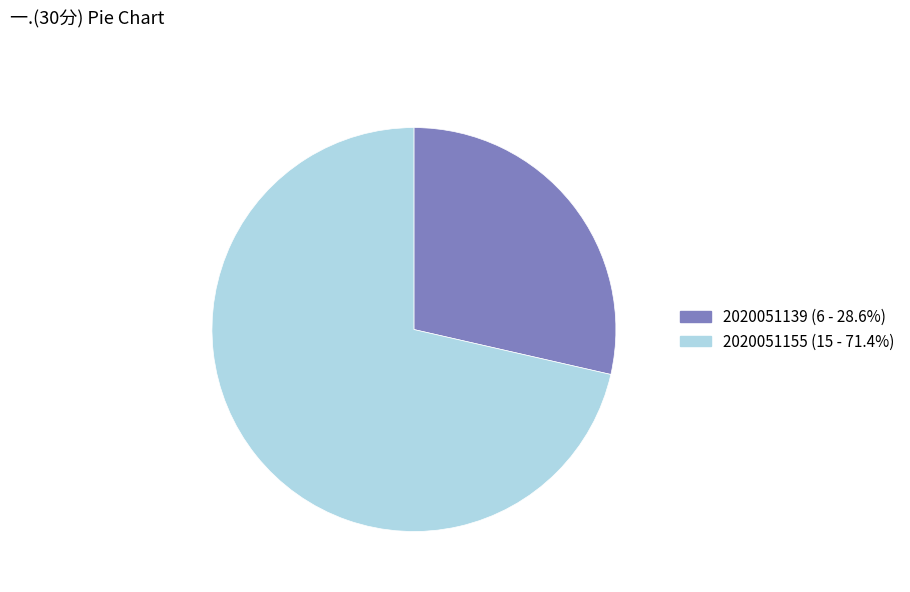

The 2020051139 slice represents 29% of the pie. True or false?

True